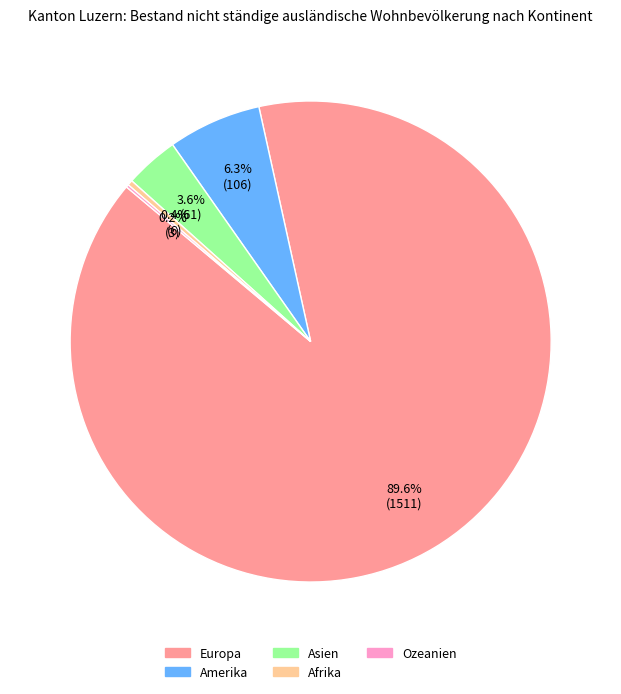

Between Asien and Europa, which is larger?

Europa